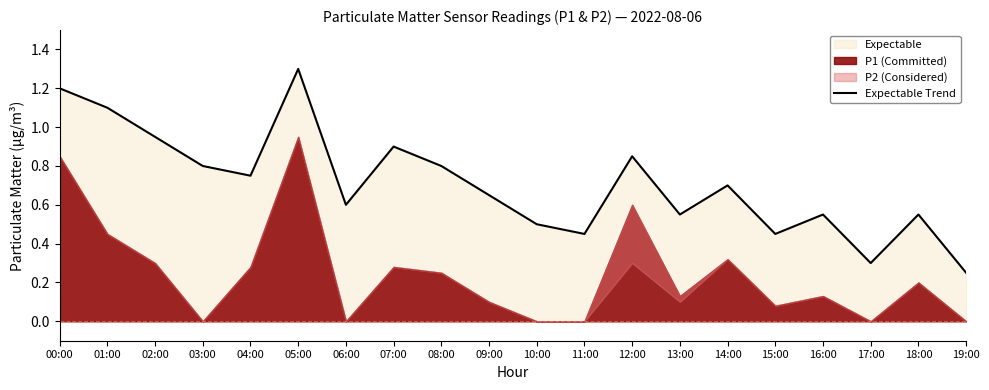

Which category has the highest value across all series?

05:00